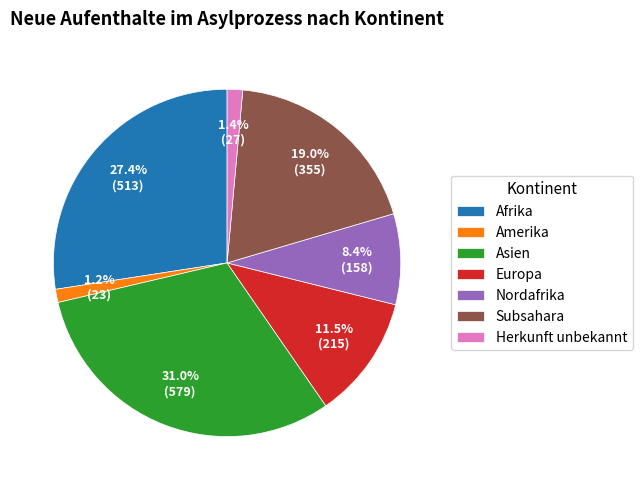

The Afrika slice represents 42% of the pie. True or false?

False